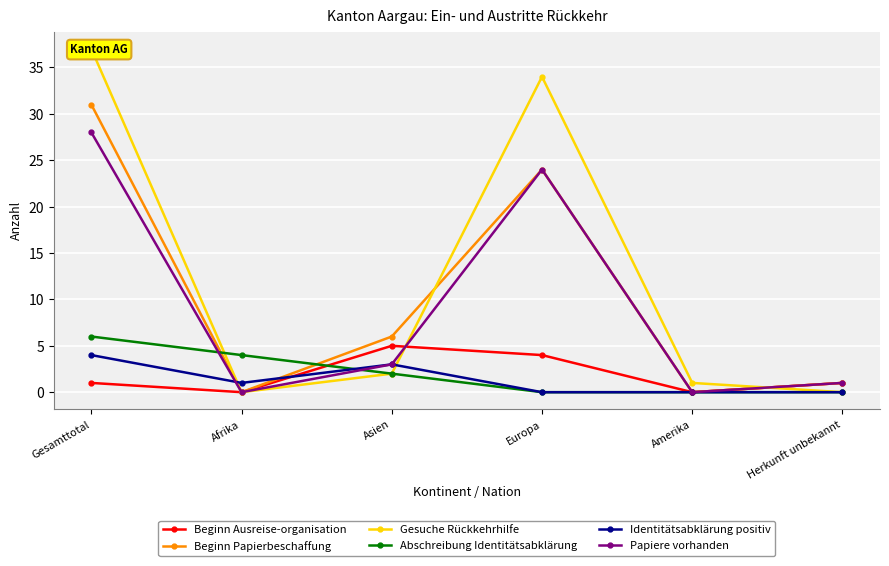

In Beginn Ausreise-organisation, how many points are higher than both neighbors (excluding endpoints)?

1